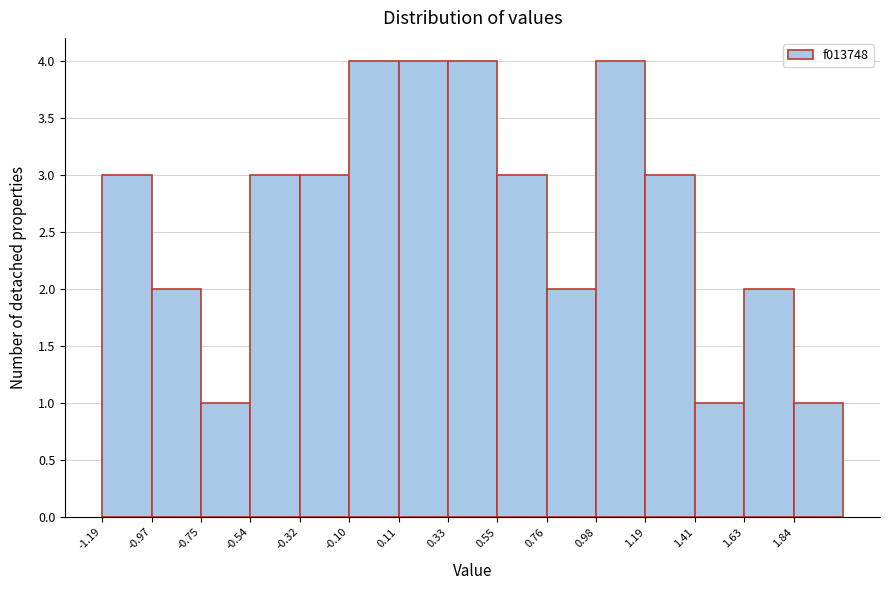

Reading left to right, transcribe this chart: for each bar, give the range it covers on the x-axis and its height. Neither the bar edges nor the heights are printed on the chart, so give them approximately, as read against the axes.

-1.20 to -0.95: 3
-0.95 to -0.75: 2
-0.75 to -0.55: 1
-0.55 to -0.30: 3
-0.30 to -0.10: 3
-0.10 to 0.10: 4
0.10 to 0.35: 4
0.35 to 0.55: 4
0.55 to 0.75: 3
0.75 to 1.00: 2
1.00 to 1.20: 4
1.20 to 1.40: 3
1.40 to 1.65: 1
1.65 to 1.85: 2
1.85 to 2.05: 1